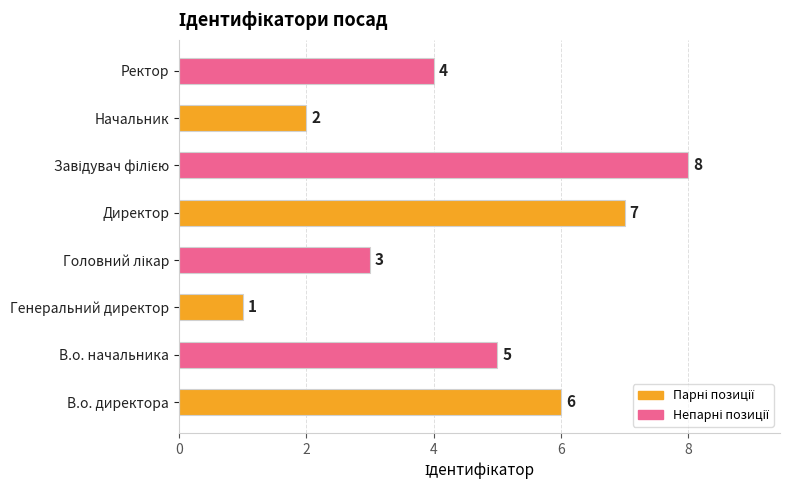

Reading bottom to top, extract all data points from this chart.

6	5	1	3	7	8	2	4